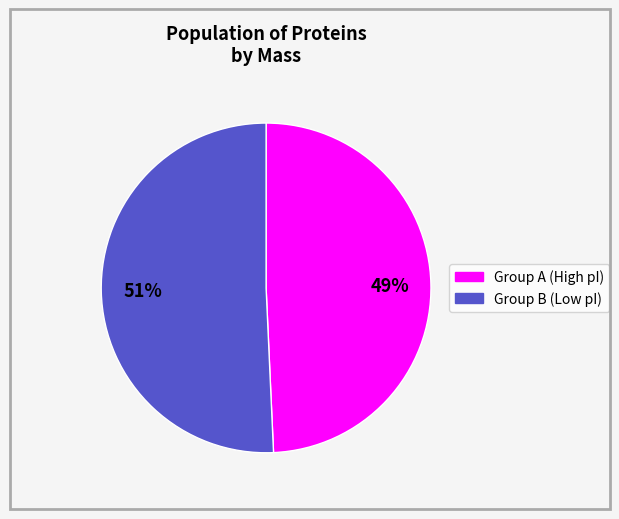

To the nearest percent, what is the average slice percentage?

50%